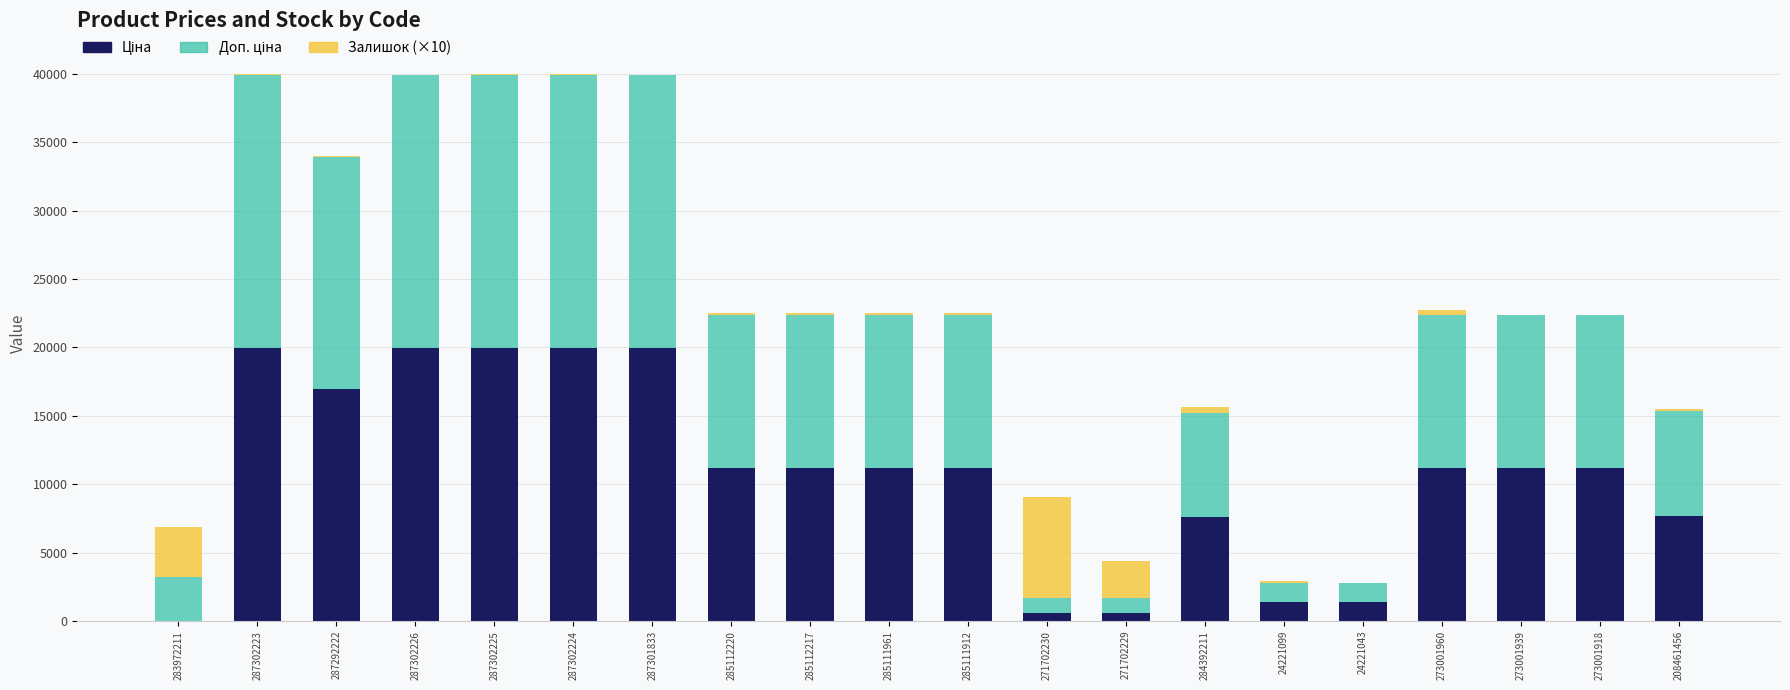

What is the total value across all series at 287301833?

39928.3